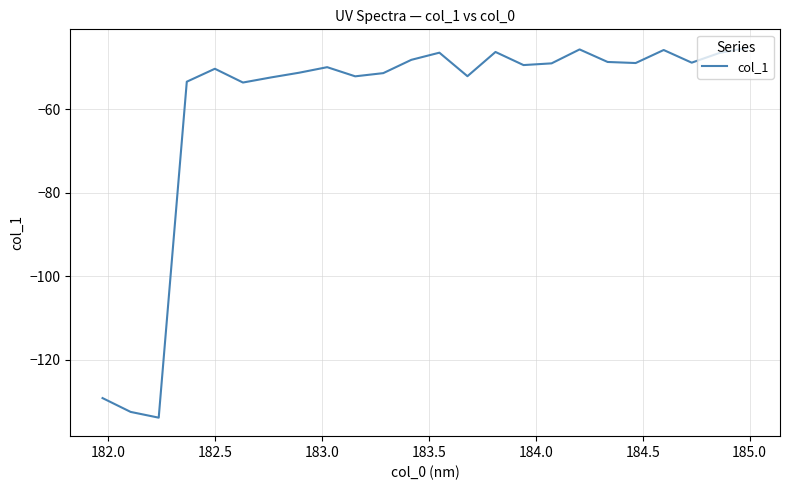

What is the minimum value shown in the chart?

-133.9